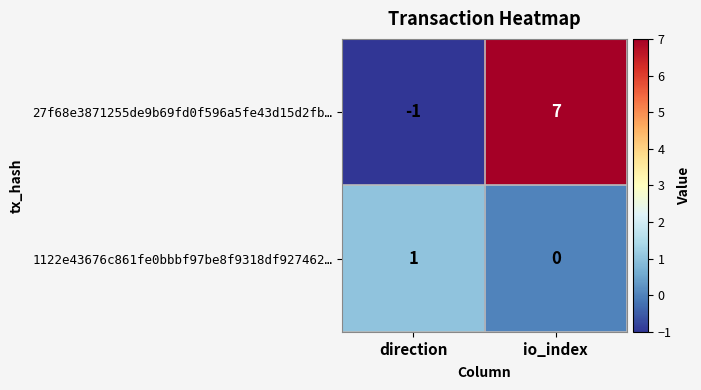

Which series has the largest total across all categories?

27f68e3871255de9b69fd0f596a5fe43d15d2fb…